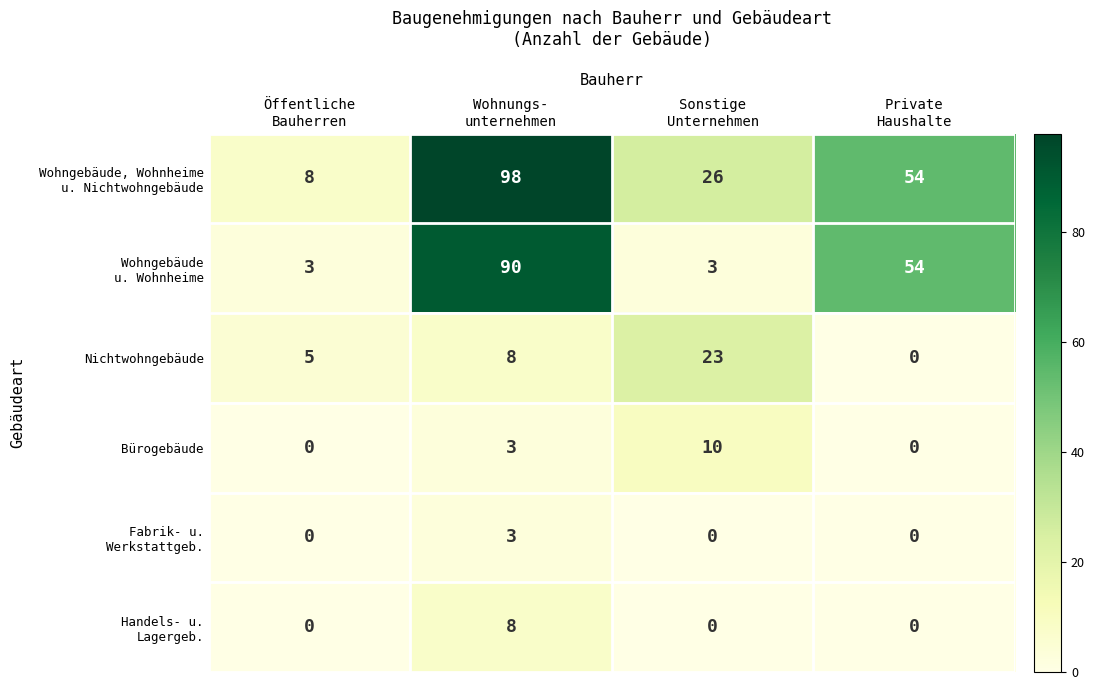

What is the sum of all Bürogebäude values?

13